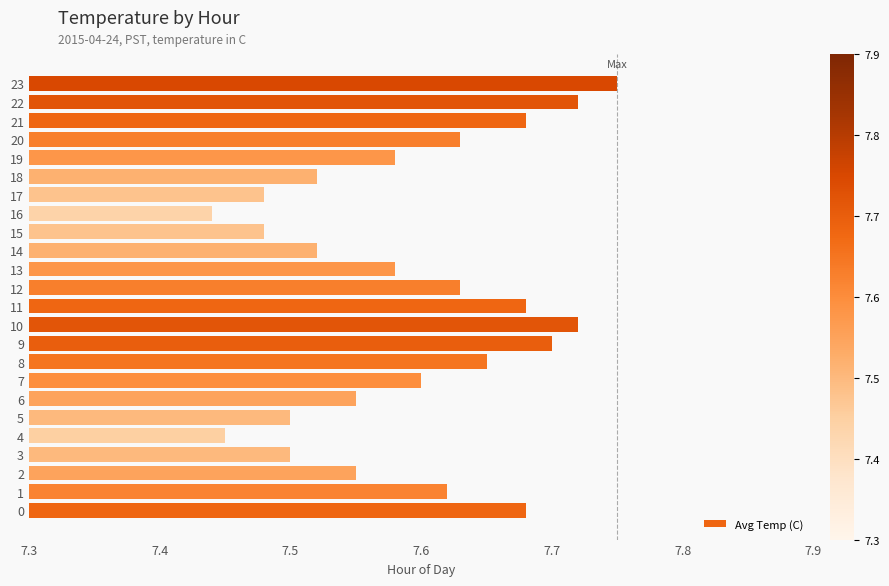

What is the change in value from 19 to 22?

+0.1